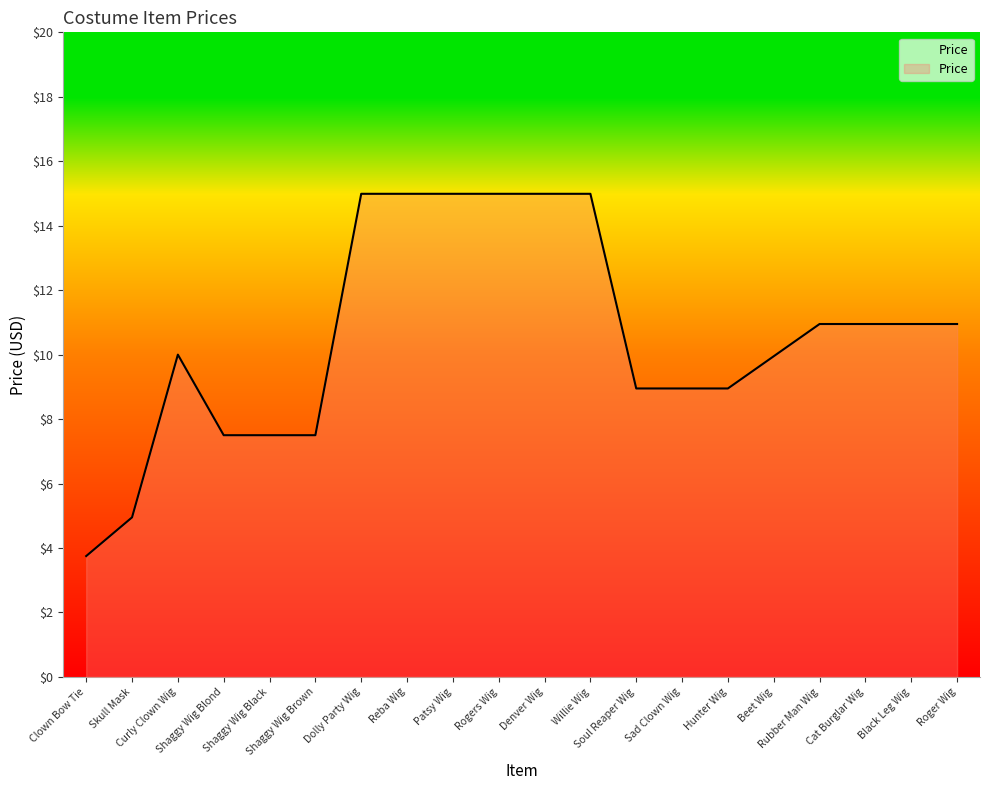

Which has a higher value, Rubber Man Wig or Willie Wig?

Willie Wig